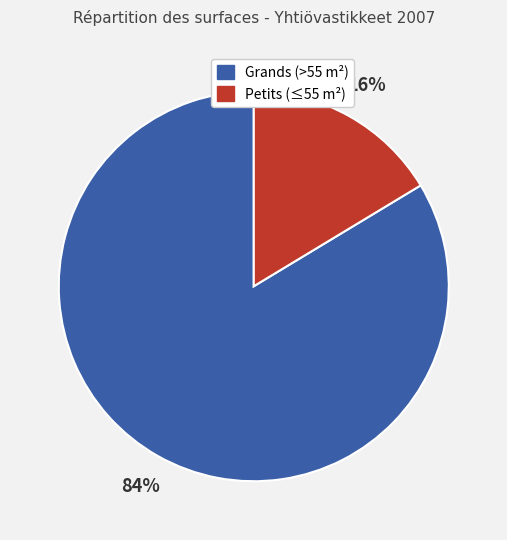

True or false: Grands (>55 m²) accounts for 98% of the total.

False